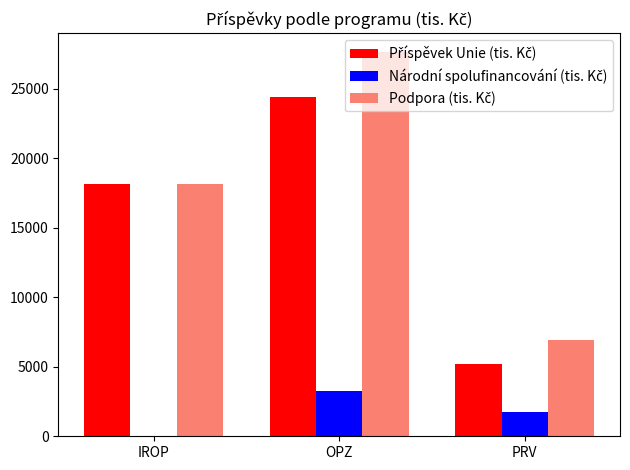

At which category does the chart reach its peak across all series?

OPZ